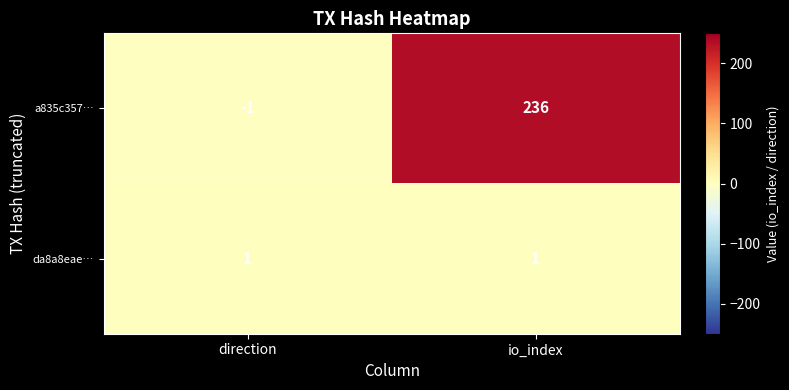

Reading left to right, transcribe all the data shown in this chart.

a835c357…: direction=-1	io_index=236
da8a8eae…: direction=1	io_index=1